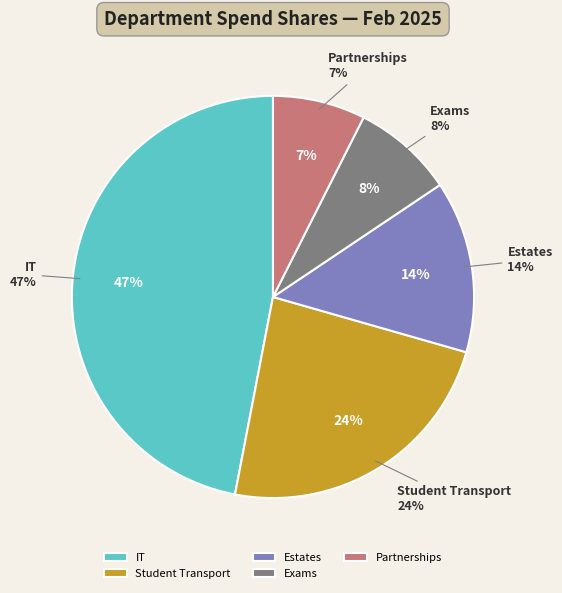

The Student Transport slice represents 24% of the pie. True or false?

True